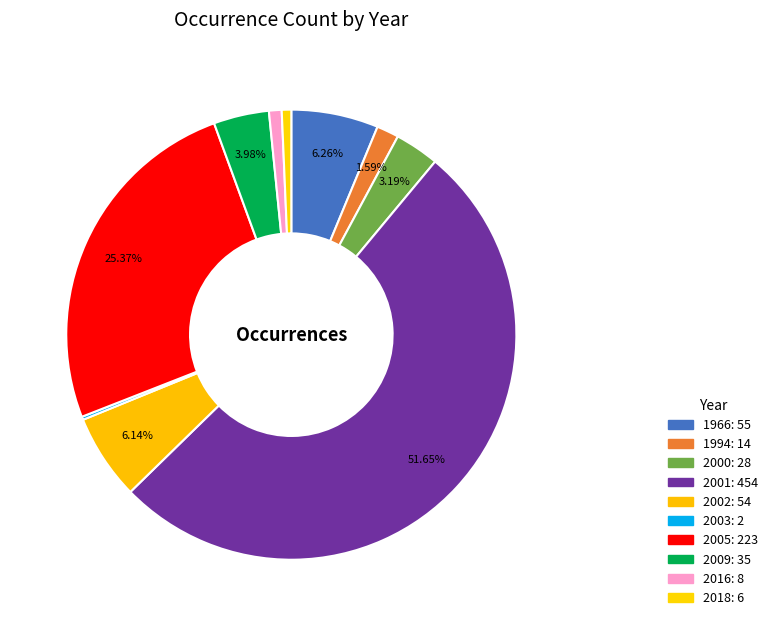

Approximately how many times larger is the value at 2001 compared to 2002?

8.4